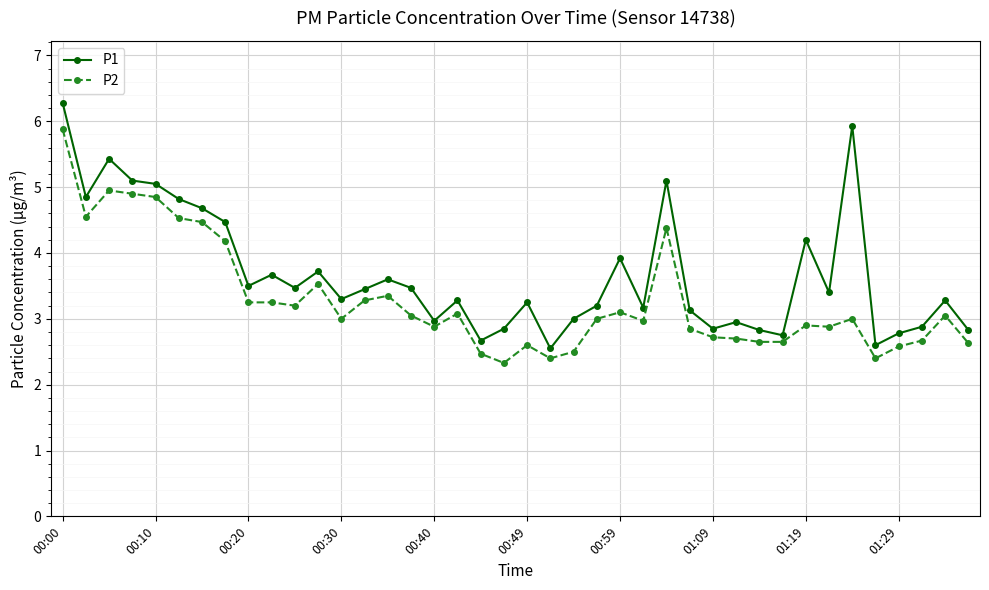

Which series has the largest total across all categories?

P1